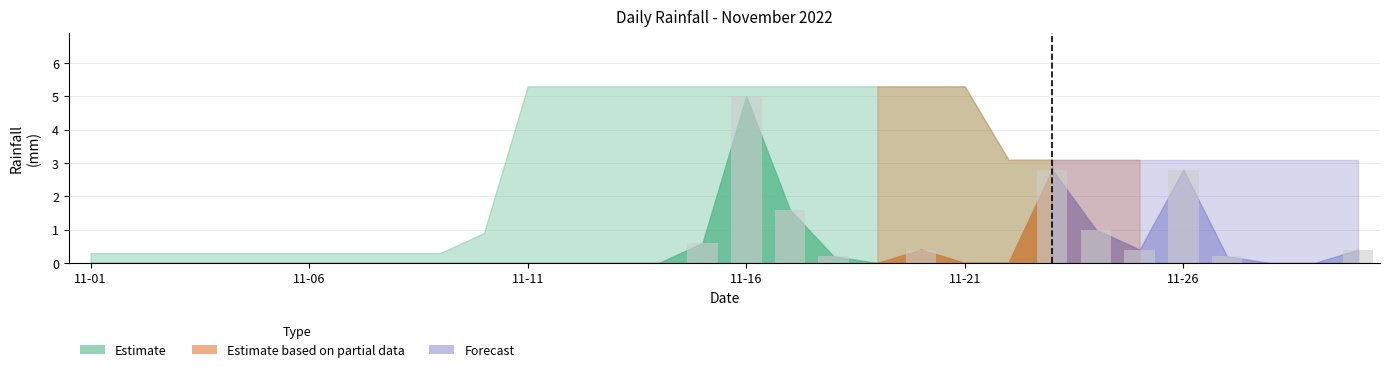

How many distinct data groups are displayed?

1